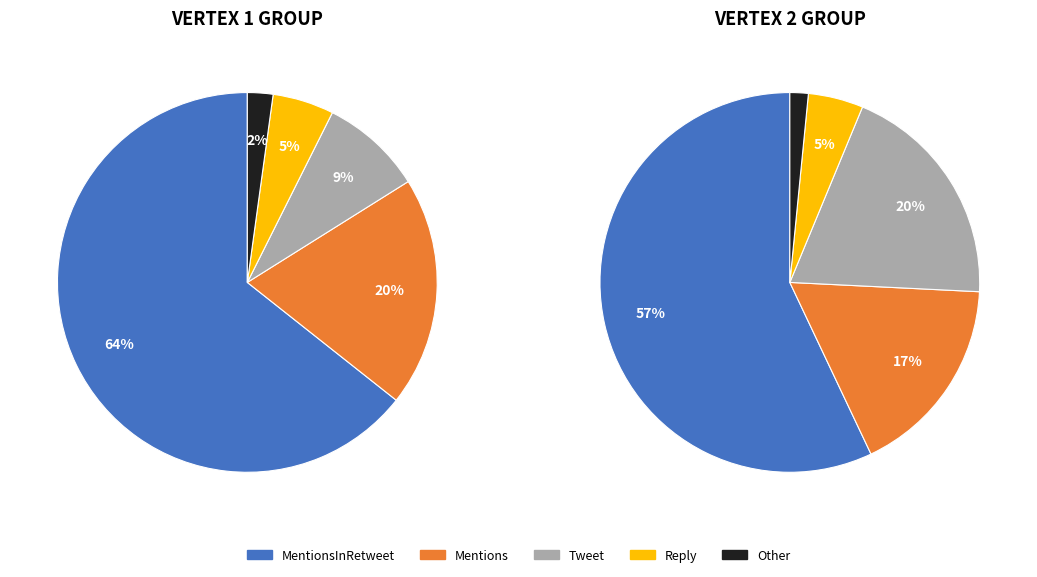

Does MentionsInRetweet account for over 50% of the chart?

Yes